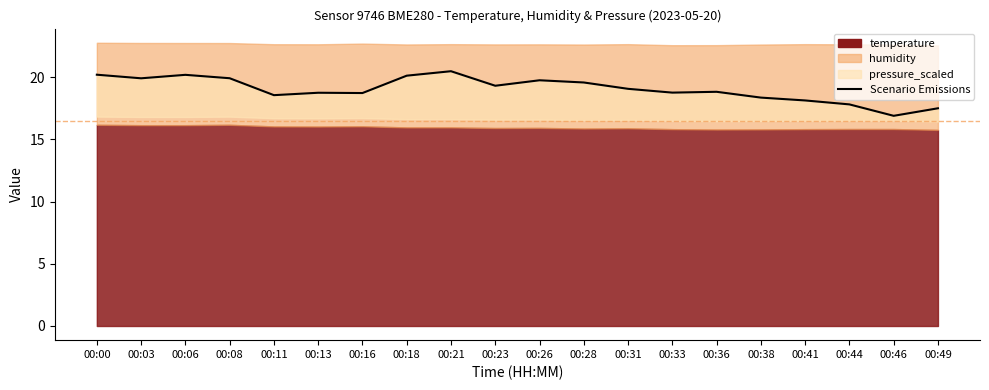

What is the change in value from 00:11 to 00:16?

+0.2